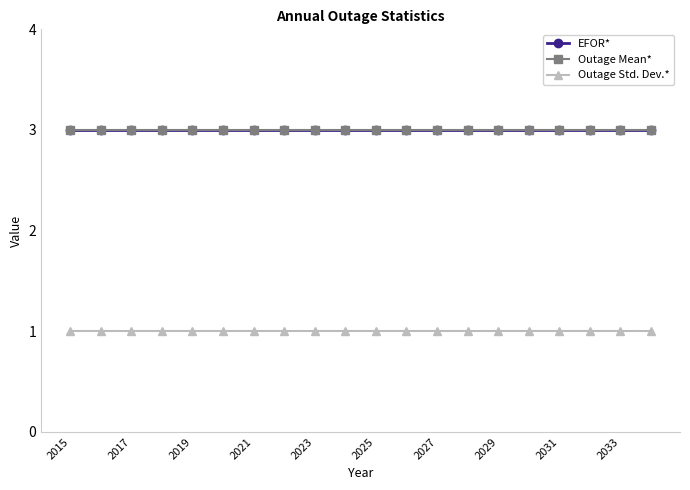

Does the chart have visible grid lines?

No